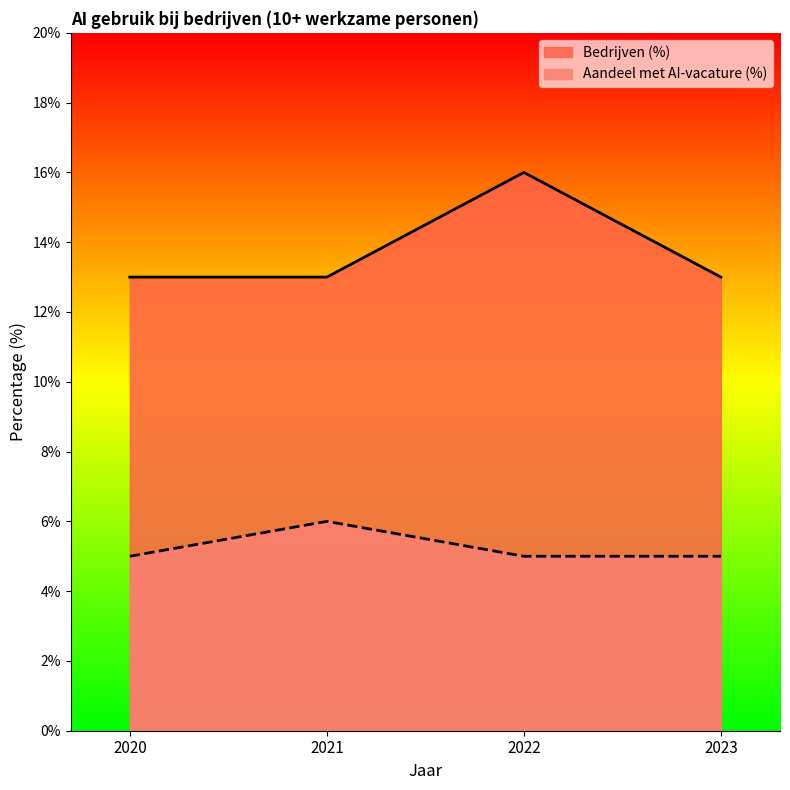

At how many categories does at least one series exceed 13?

1